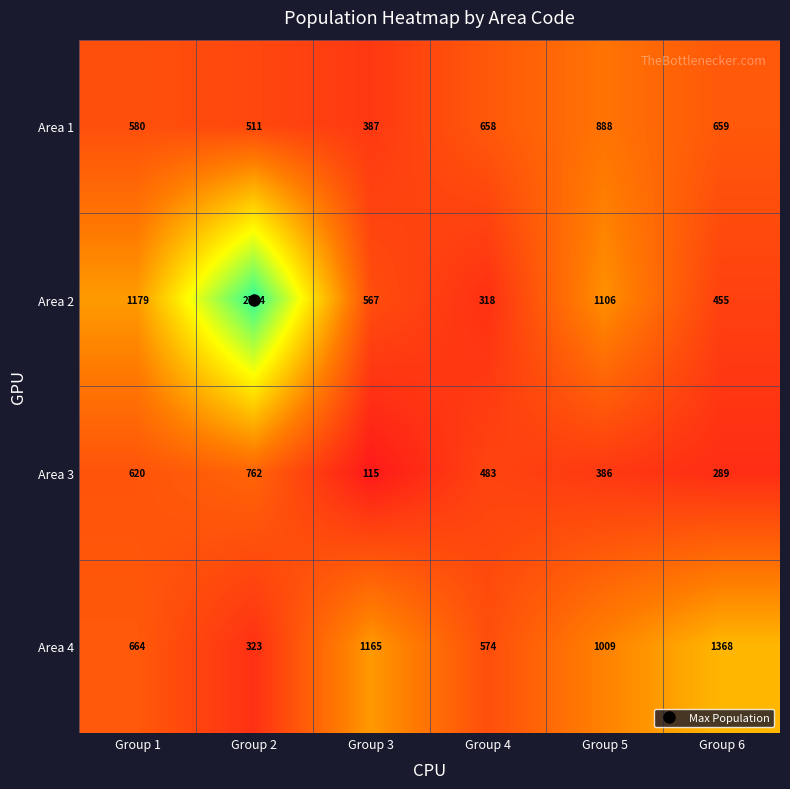

List the series in order of their peak value, highest first.

Area 2, Area 4, Area 1, Area 3